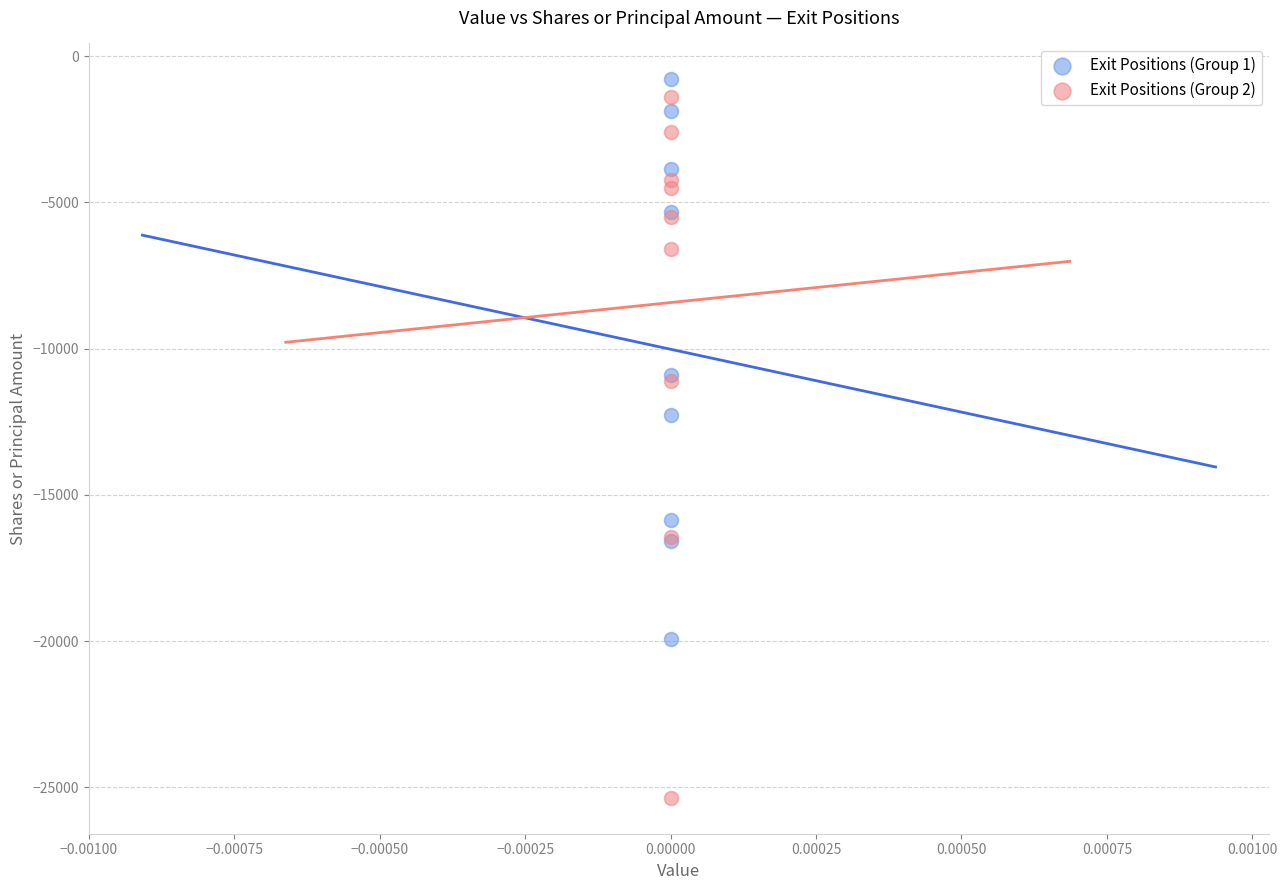

What are all the series names shown in the legend?

Exit Positions (Group 1), Exit Positions (Group 2)